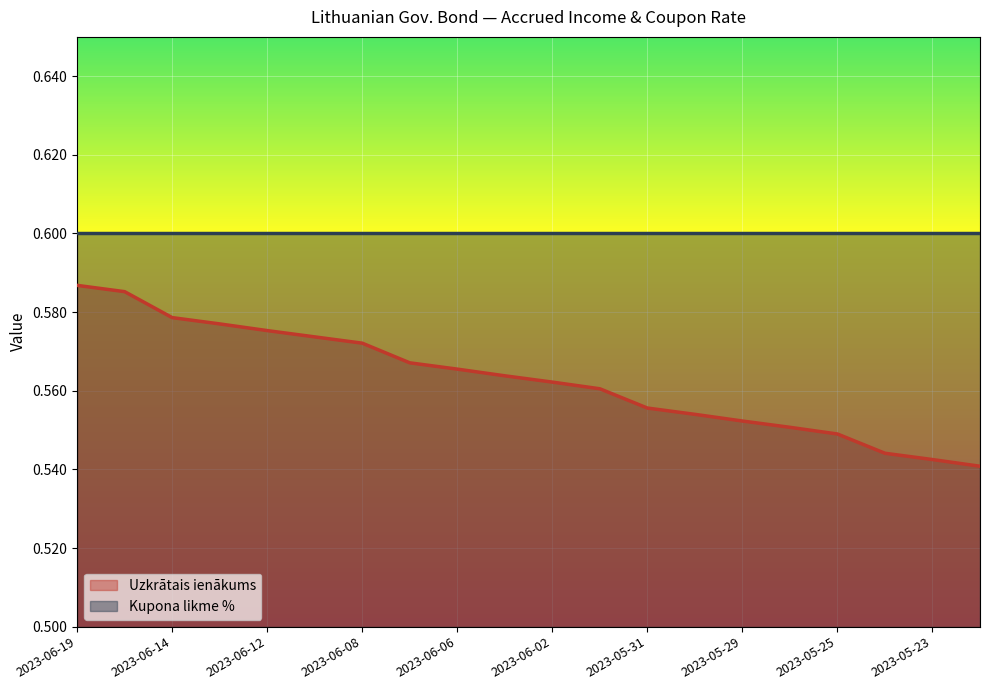

Is it true that the value at 2023-05-22 is 0.5?

True